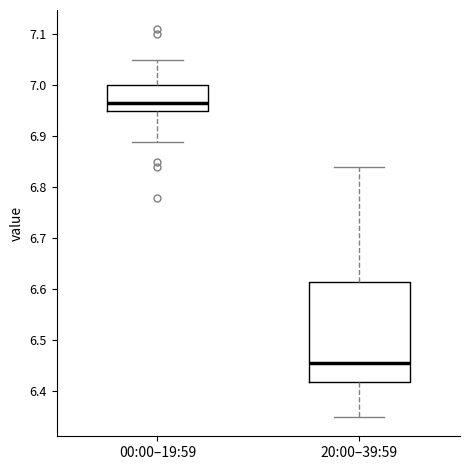

Which box has the lowest median line?

20:00–39:59